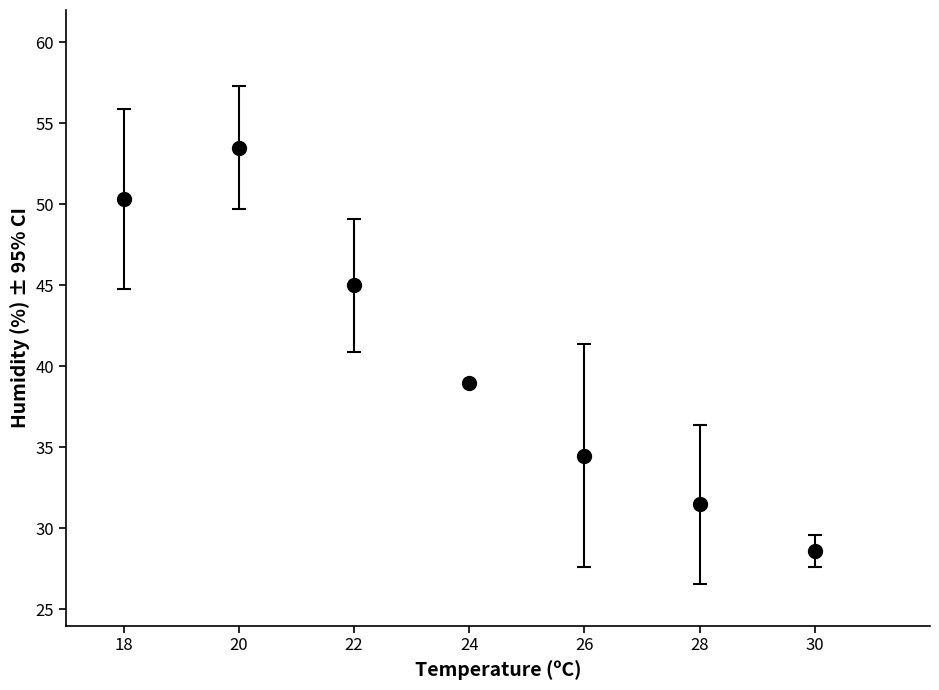

The value at 22 is 22.8. True or false?

False